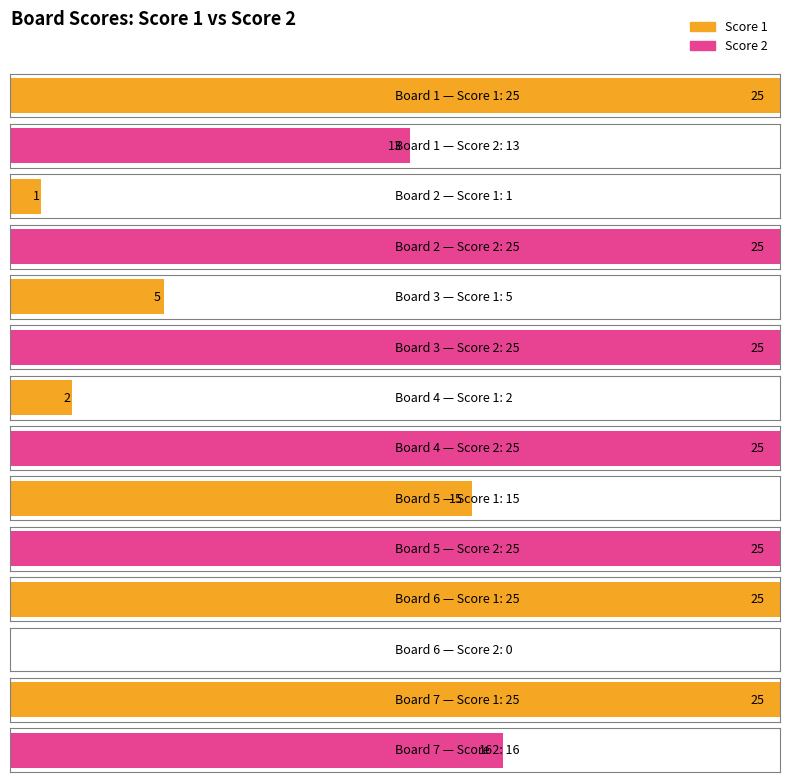

How many series are shown in this chart?

2